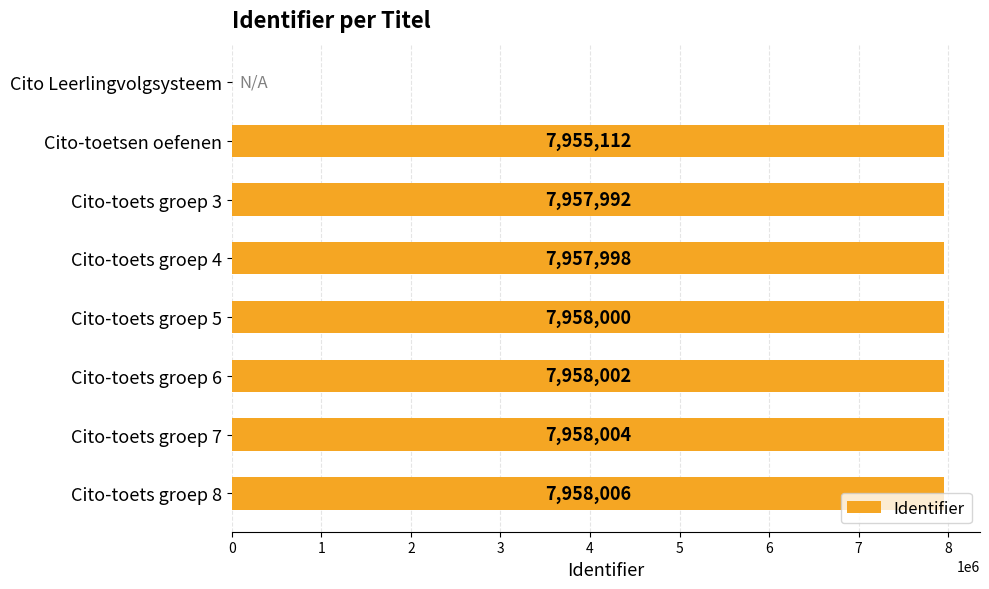

True or false: the data shows 10596884 at Cito-toets groep 5.

False